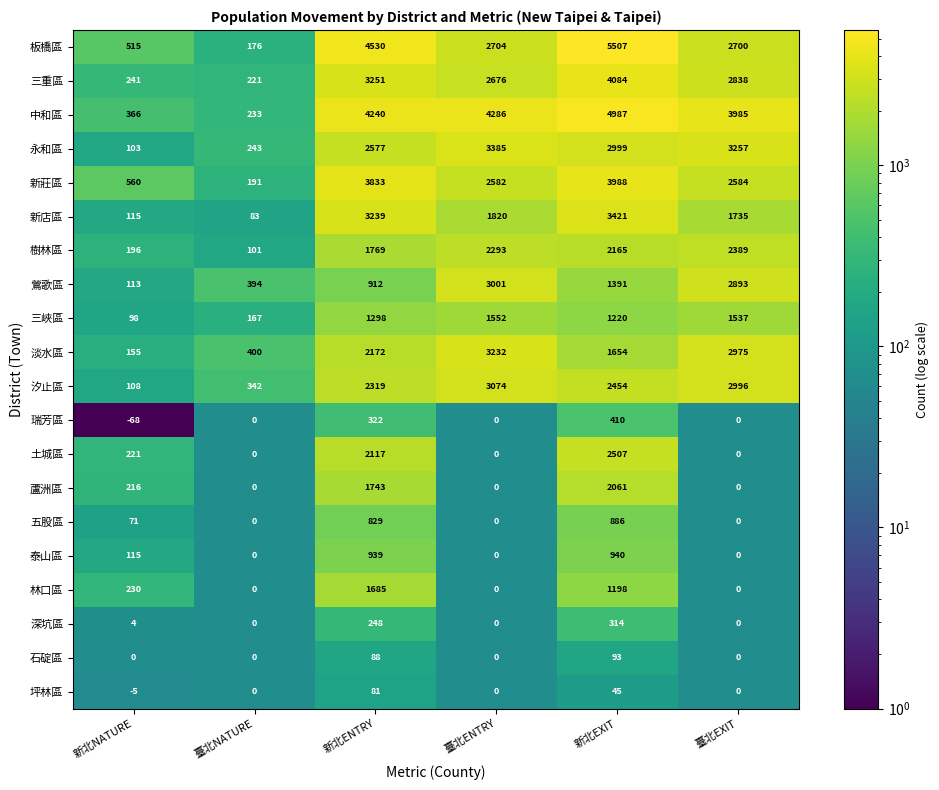

True or false: 坪林區 has a value of 0 at 臺北NATURE.

True